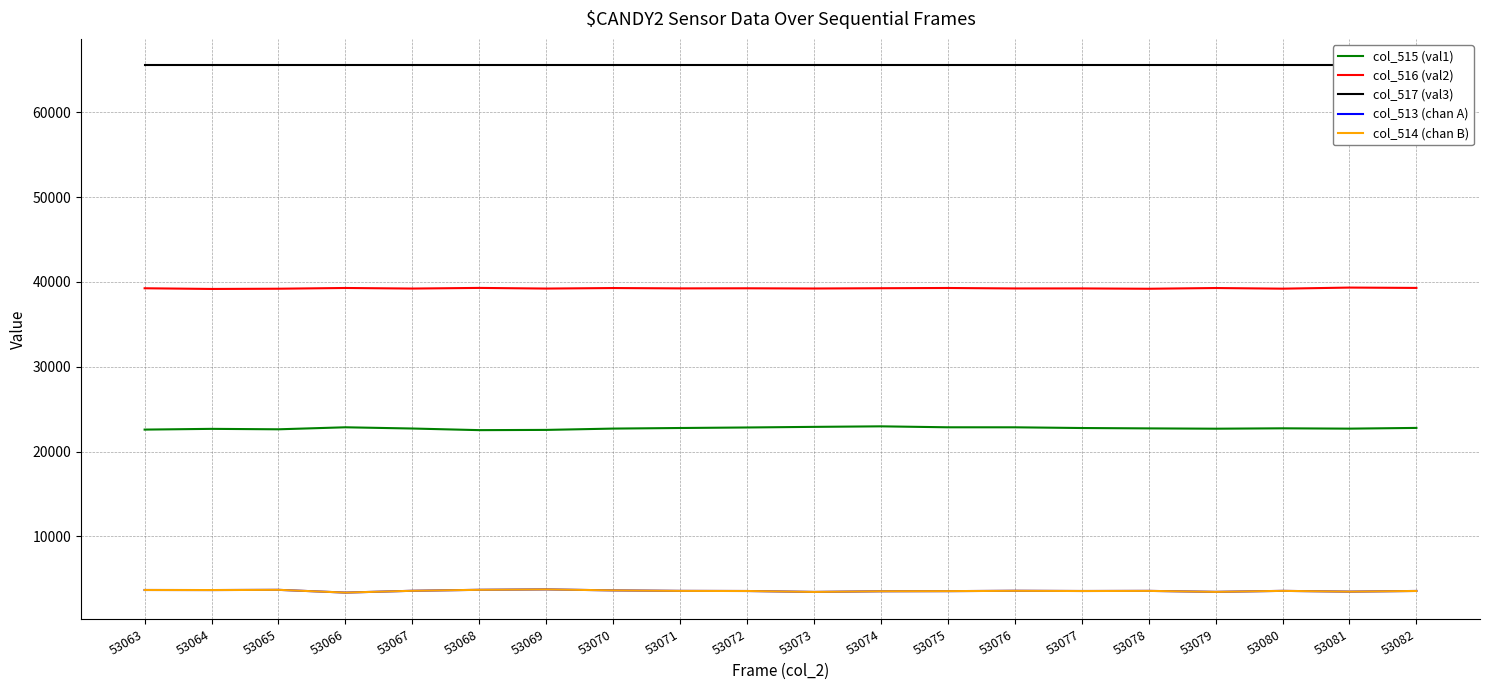

How many distinct data groups are displayed?

5